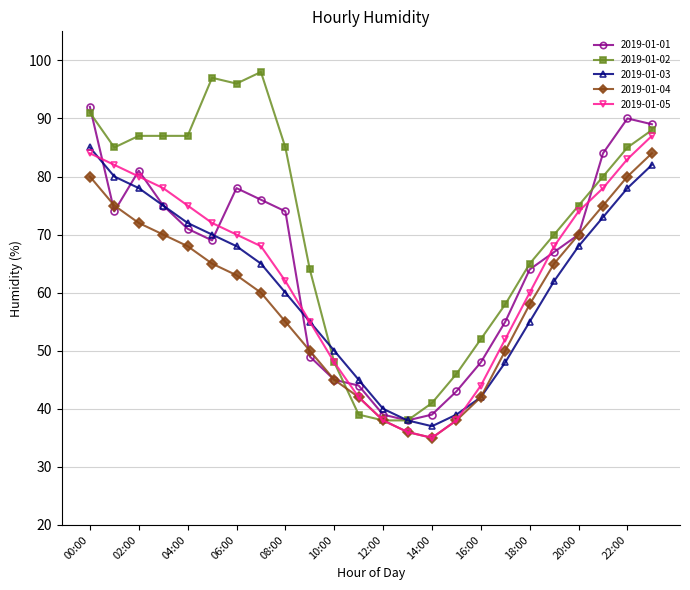

Which series has the largest range (max minus min)?

2019-01-02